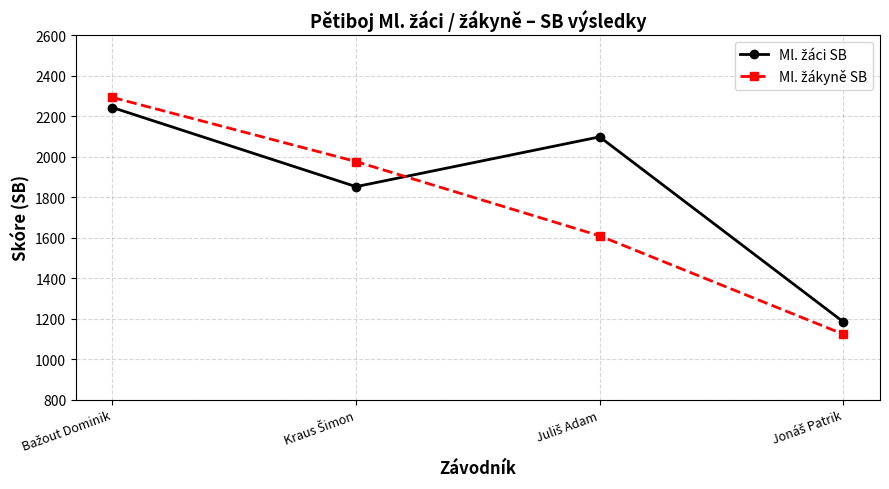

At how many categories does at least one series exceed 1253?

3